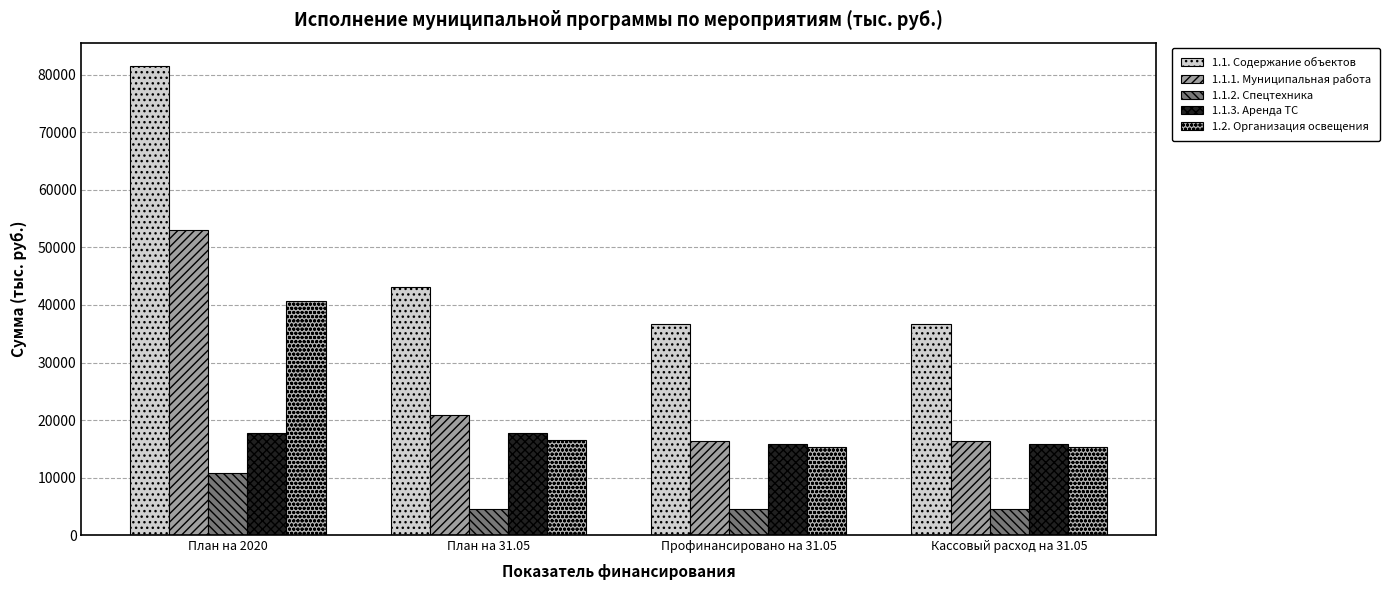

What is the label of the 3rd bar from the right?

План на 31.05